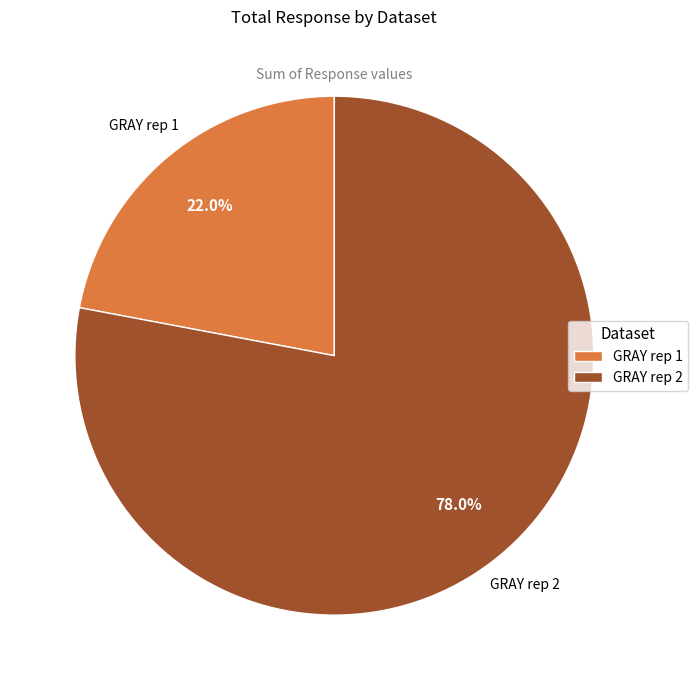

What is the ratio of the value at GRAY rep 2 to the value at GRAY rep 1?

3.5